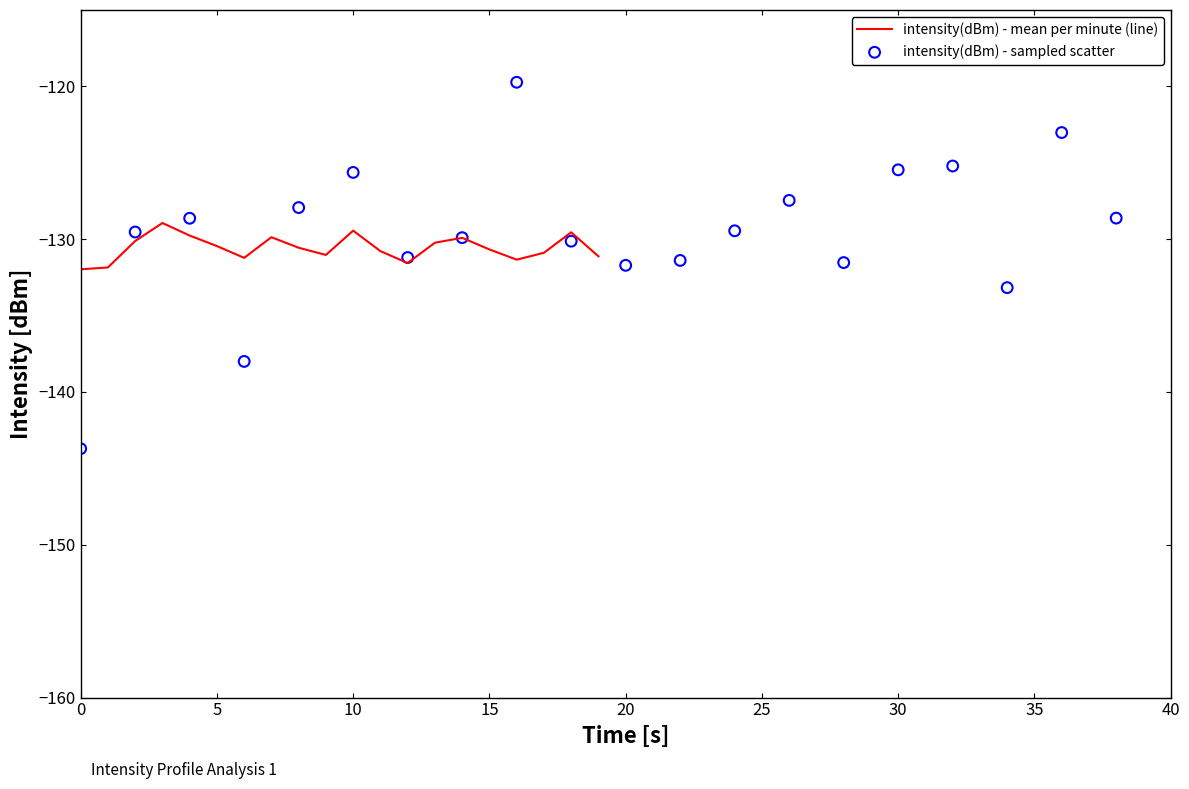

What are all the series names shown in the legend?

intensity(dBm) - mean per minute (line), intensity(dBm) - sampled scatter